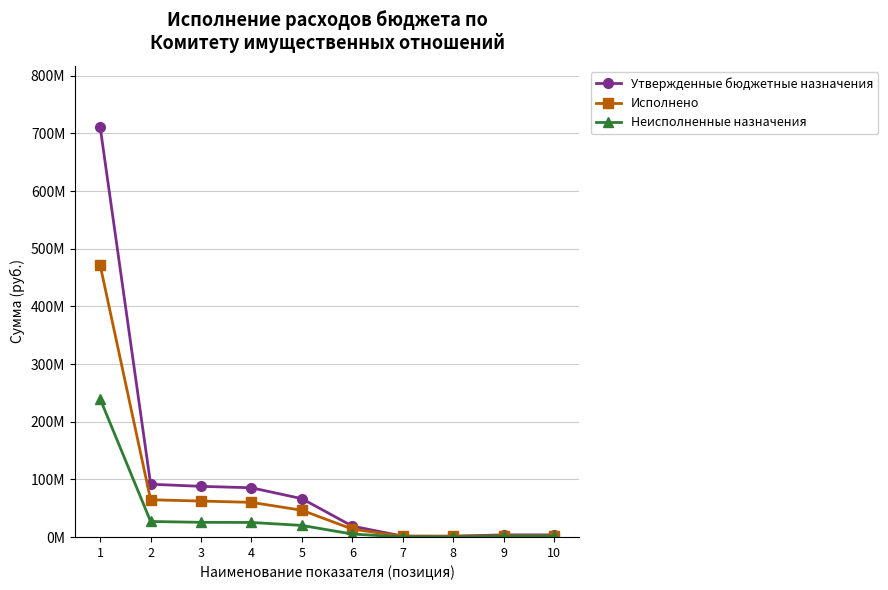

What is the highest value of the Неисполненные назначения series?

239389865.3